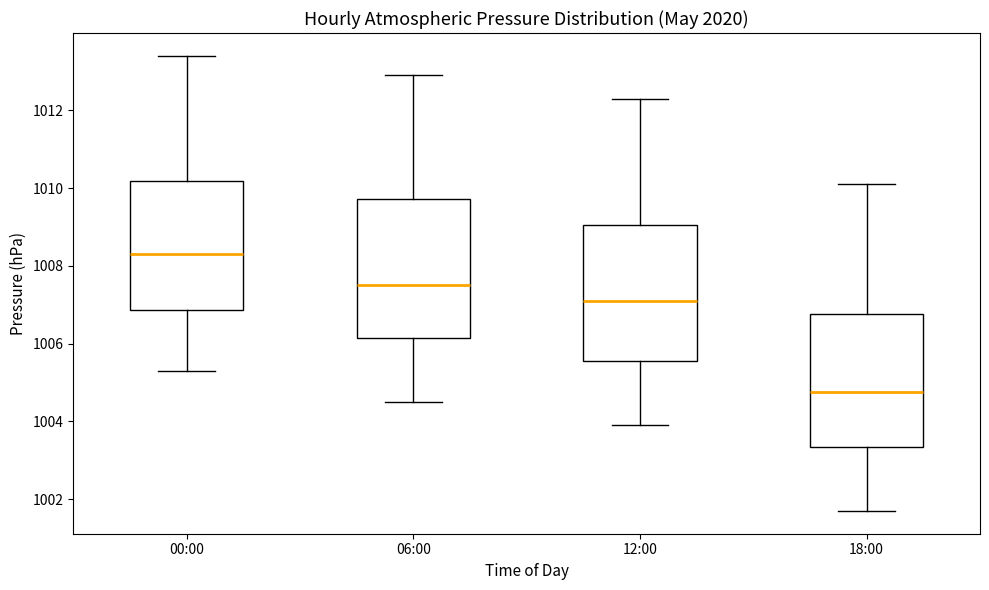

Reading left to right, transcribe this box plot: for each box, give where its median line is, the range the box spans, and where its two whiskers end, as read against the y-axis. The values are not printed on the chart, so give them approximately, as read against the axis.

00:00: median 1008.4, box 1006.8 to 1010.2, whiskers 1005.4 to 1013.4
06:00: median 1007.6, box 1006.2 to 1009.8, whiskers 1004.6 to 1013.0
12:00: median 1007.2, box 1005.6 to 1009.0, whiskers 1004.0 to 1012.4
18:00: median 1004.8, box 1003.4 to 1006.8, whiskers 1001.8 to 1010.2